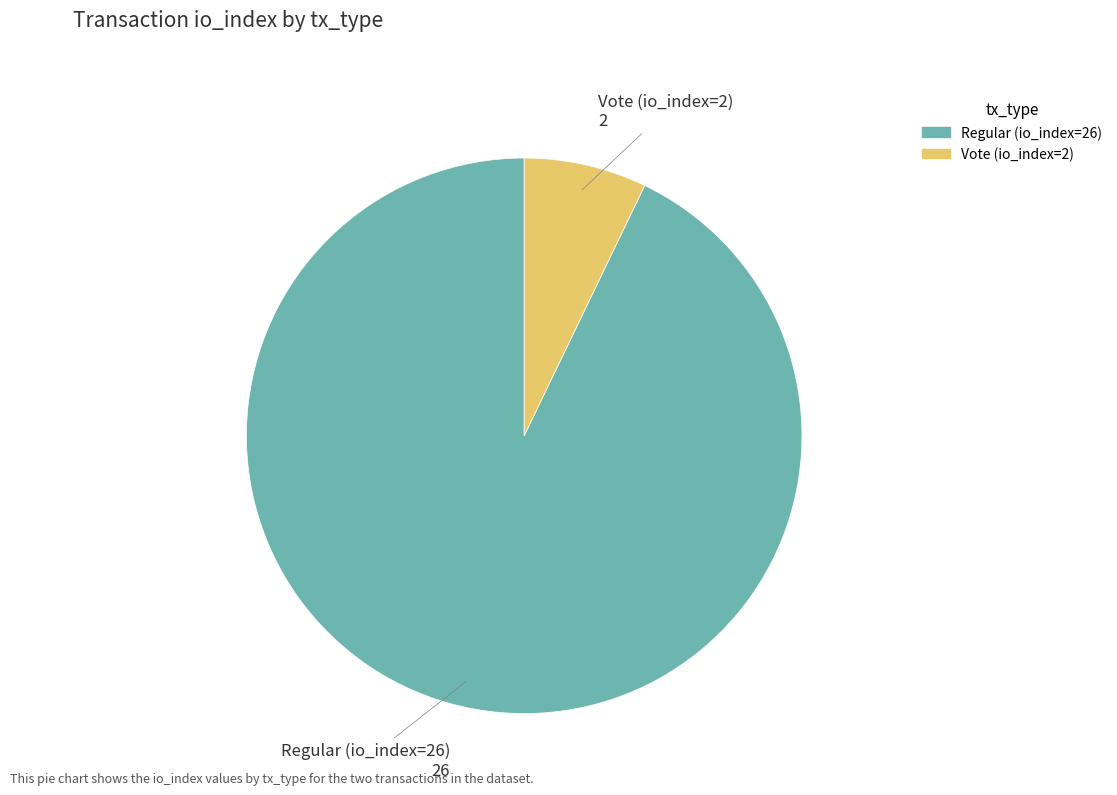

Rank the categories by value from highest to lowest.

Regular (io_index=26), Vote (io_index=2)